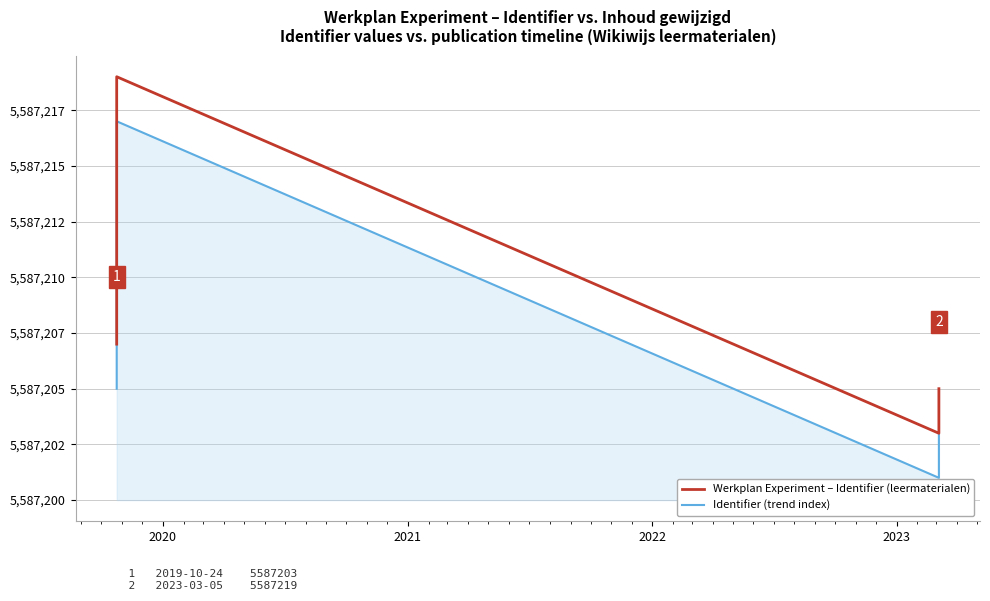

Where is Werkplan Experiment – Identifier (leermaterialen) nearest to the value 5587211?

2021